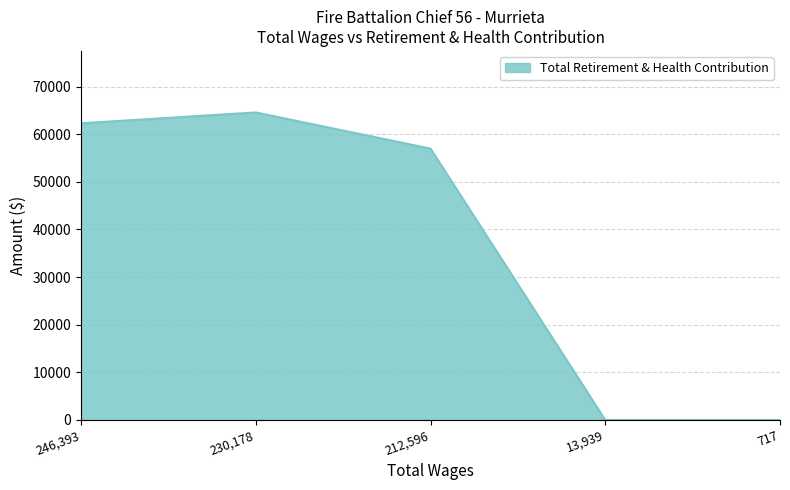

What is the change in value from 230,178 to 212,596?

-7599